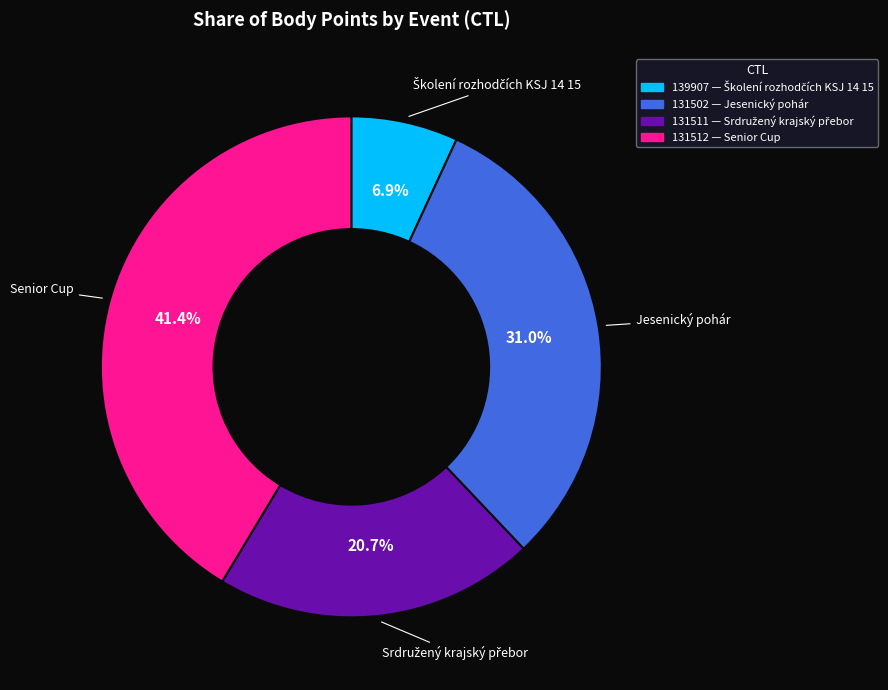

Which category has the biggest portion of the pie?

Senior Cup